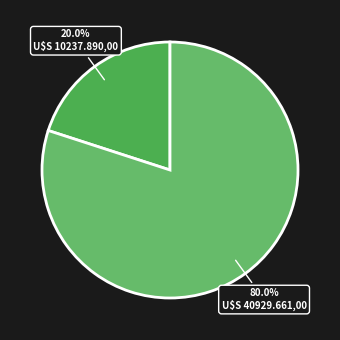

How many slices are in this pie chart?

2